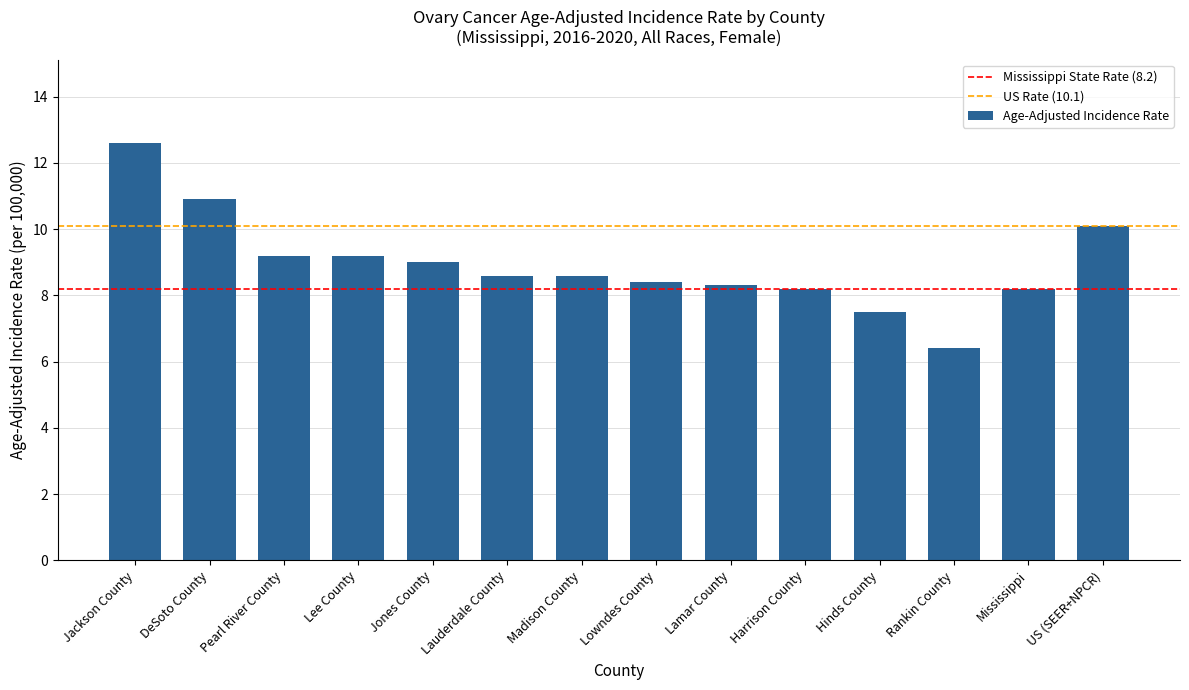

What is the sum of the values at Harrison County and Jones County?

17.2